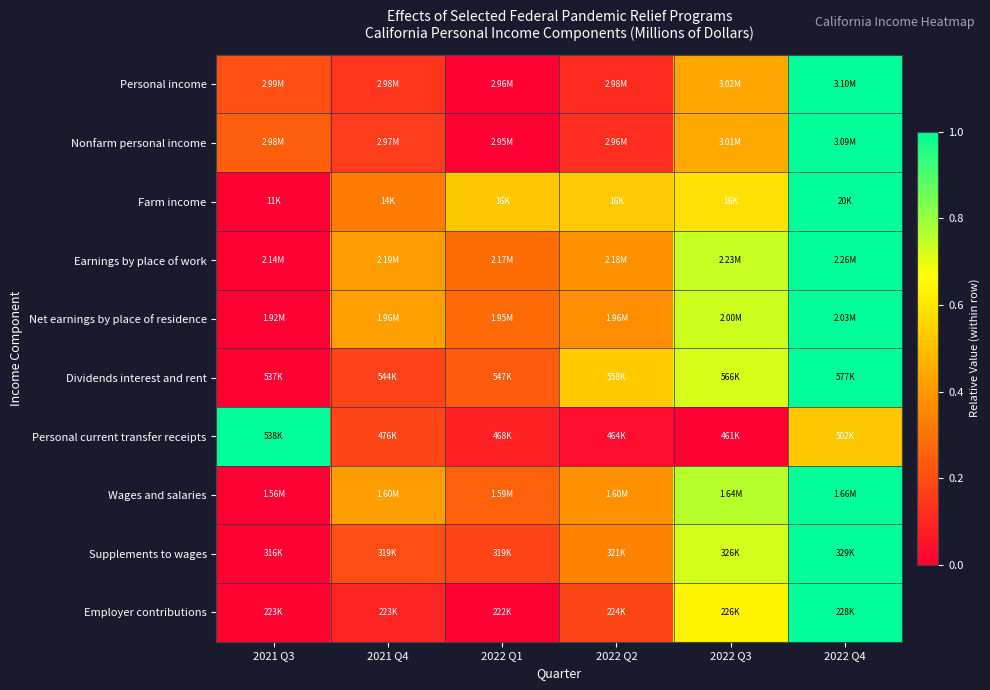

At which category is the sum across all series the highest?

2022 Q4